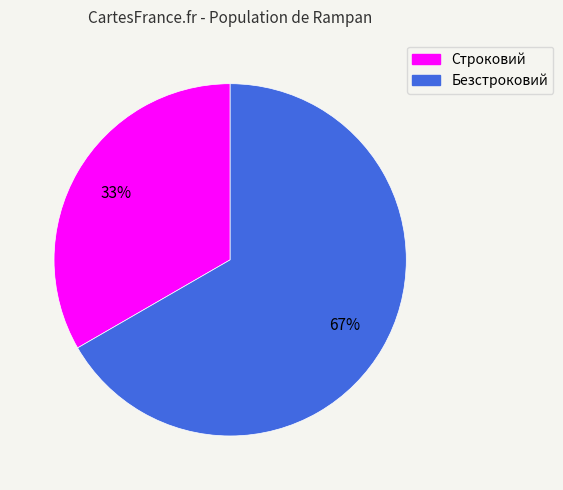

Combined, do Строковий and Безстроковий account for over 50%?

Yes